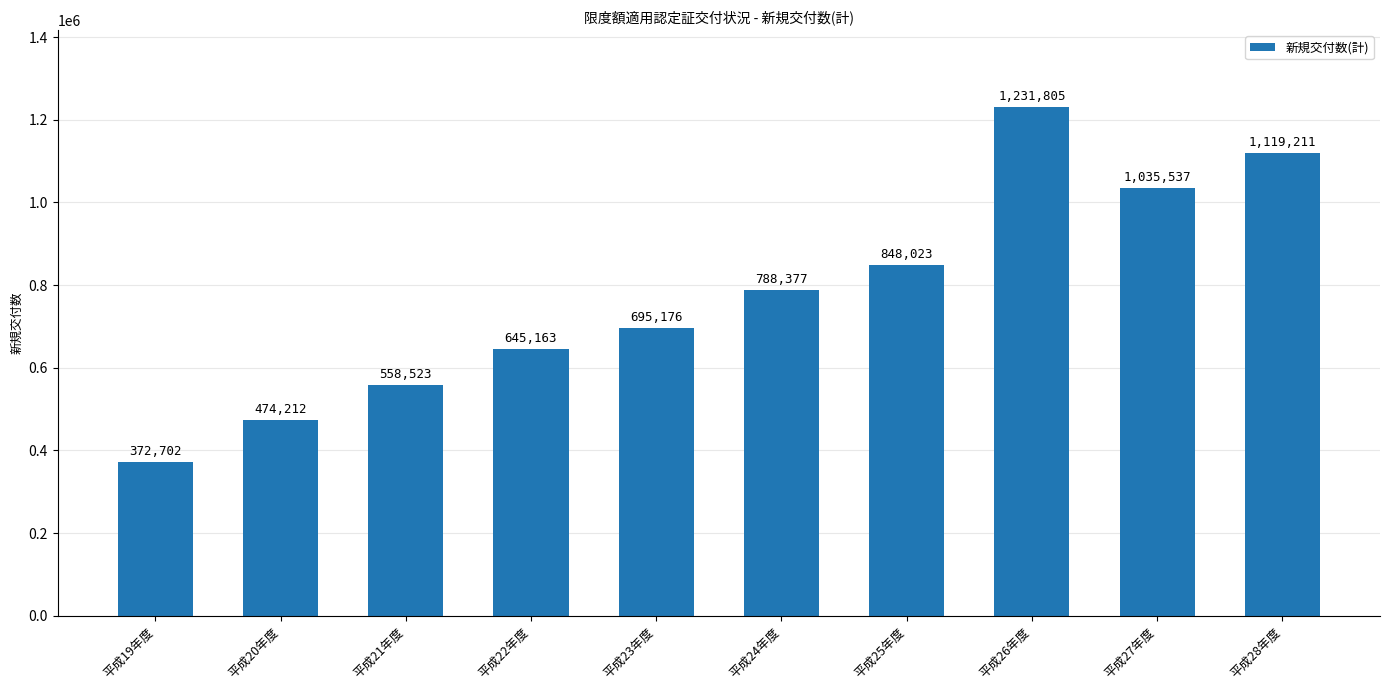

What is the label of the 2nd bar from the right?

平成27年度